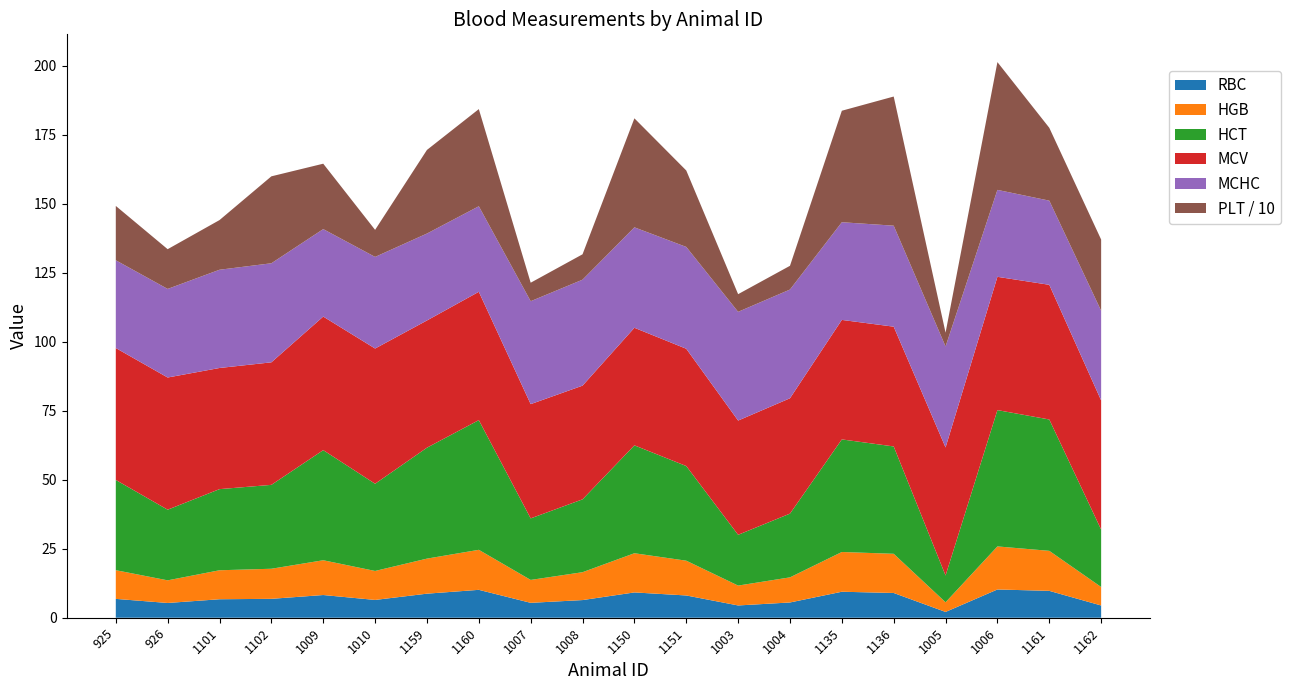

Reading right to left, transcribe all the data shown in this chart.

RBC: 1162=4.4	1161=9.7	1006=10.2	1005=2.1	1136=9.0	1135=9.4	1004=5.5	1003=4.5	1151=8.1	1150=9.2	1008=6.4	1007=5.4	1160=10.1	1159=8.7	1010=6.5	1009=8.2	1102=6.8	1101=6.7	926=5.3	925=6.8
HGB: 1162=6.7	1161=14.5	1006=15.6	1005=3.5	1136=14.2	1135=14.4	1004=9.1	1003=7.2	1151=12.6	1150=14.2	1008=10.1	1007=8.3	1160=14.5	1159=12.7	1010=10.5	1009=12.6	1102=10.9	1101=10.5	926=8.2	925=10.4
HCT: 1162=20.8	1161=47.6	1006=49.4	1005=9.7	1136=38.9	1135=40.8	1004=23.1	1003=18.4	1151=34.3	1150=39.1	1008=26.4	1007=22.3	1160=47.0	1159=40.2	1010=31.6	1009=39.9	1102=30.4	1101=29.4	926=25.6	925=32.7
MCV: 1162=46.8	1161=48.8	1006=48.3	1005=46.4	1136=43.4	1135=43.3	1004=41.8	1003=41.4	1151=42.5	1150=42.6	1008=41.2	1007=41.4	1160=46.5	1159=46.1	1010=49.0	1009=48.4	1102=44.4	1101=43.9	926=47.9	925=47.8
MCHC: 1162=32.5	1161=30.5	1006=31.5	1005=36.6	1136=36.6	1135=35.4	1004=39.4	1003=39.4	1151=36.9	1150=36.4	1008=38.4	1007=37.3	1160=31.0	1159=31.5	1010=33.2	1009=31.7	1102=35.9	1101=35.6	926=32.1	925=31.8
PLT: 1162=258.0	1161=264.0	1006=463.0	1005=50.0	1136=468.0	1135=404.0	1004=86.0	1003=64.0	1151=277.0	1150=395.0	1008=92.0	1007=67.0	1160=352.0	1159=303.0	1010=98.0	1009=237.0	1102=315.0	1101=180.0	926=144.0	925=197.0